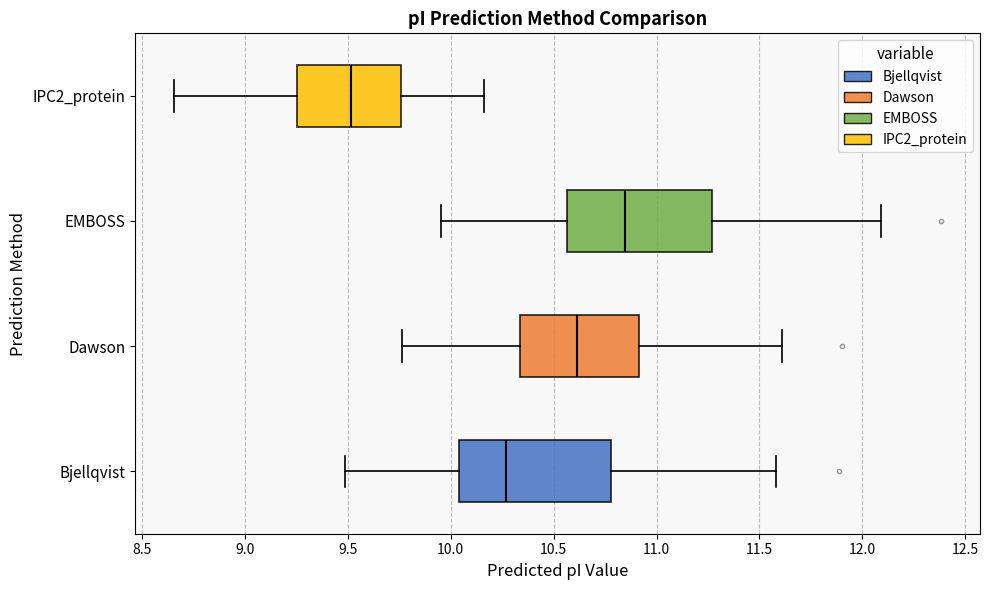

Where is the right edge of the box for EMBOSS on the x-axis? The values are not printed on the chart, so give them approximately, as read against the axis.

11.25